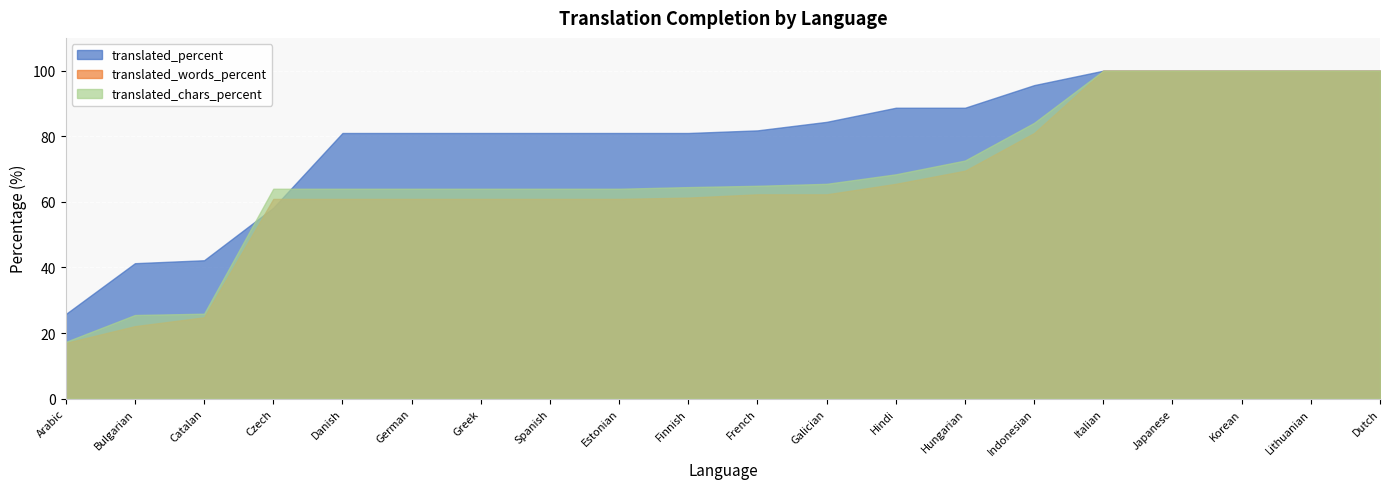

What is the label of the 10th point from the left?

Finnish